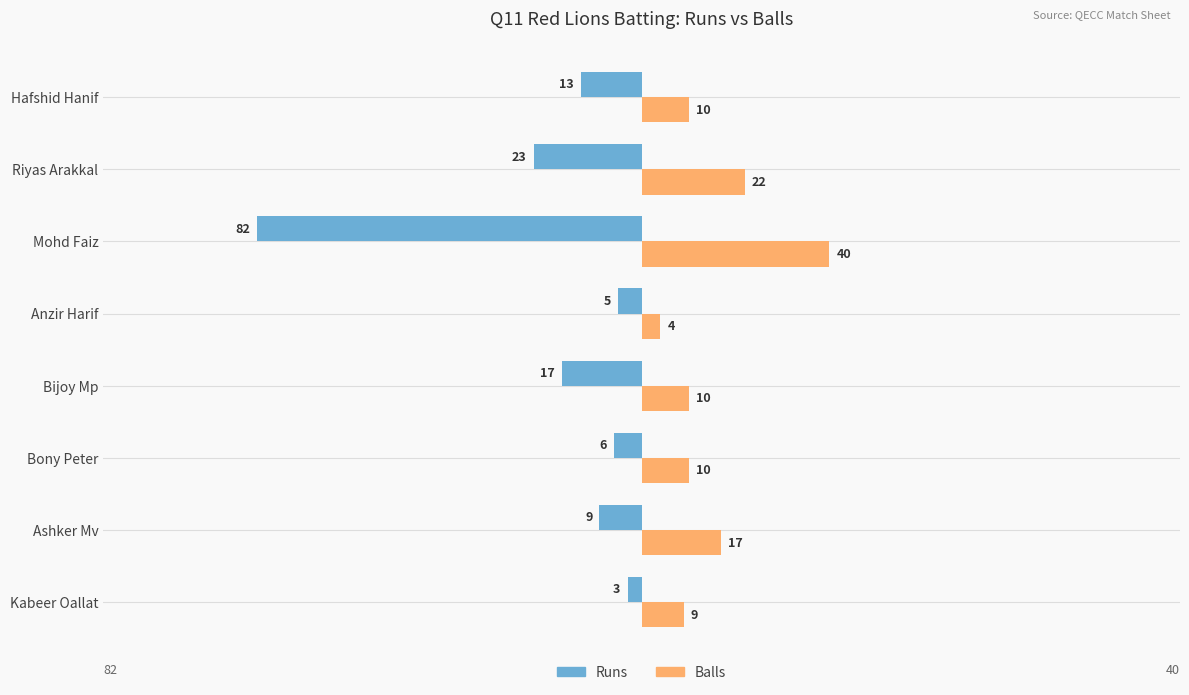

The Runs series shows -5 at Anzir Harif. True or false?

True